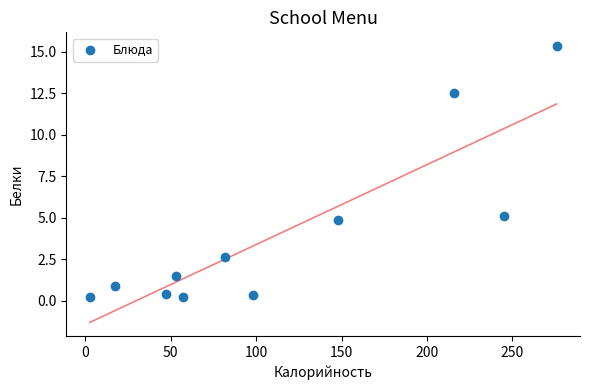

What Y value in the scatter plot is closest to 7?

5.1